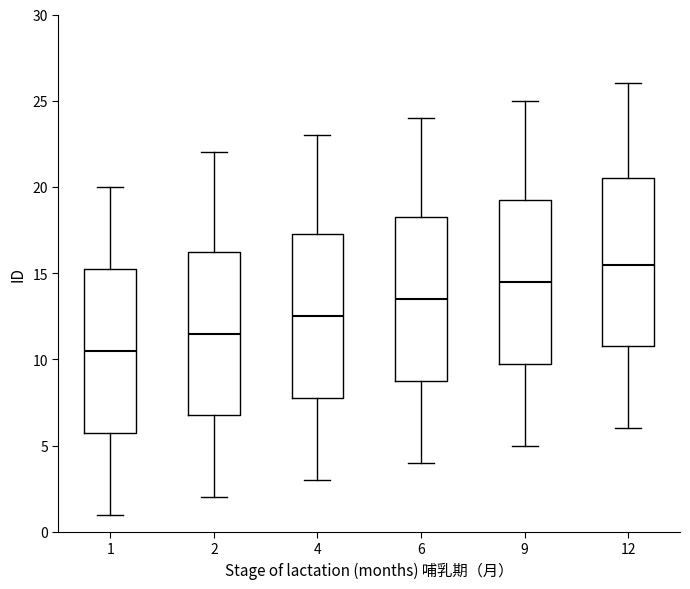

Reading left to right, transcribe this box plot: for each box, give where its median line is, the range the box spans, and where its two whiskers end, as read against the y-axis. The values are not printed on the chart, so give them approximately, as read against the axis.

1: median 10.5, box 6.0 to 15.5, whiskers 1.0 to 20.0
2: median 11.5, box 7.0 to 16.5, whiskers 2.0 to 22.0
4: median 12.5, box 8.0 to 17.5, whiskers 3.0 to 23.0
6: median 13.5, box 9.0 to 18.5, whiskers 4.0 to 24.0
9: median 14.5, box 10.0 to 19.5, whiskers 5.0 to 25.0
12: median 15.5, box 11.0 to 20.5, whiskers 6.0 to 26.0